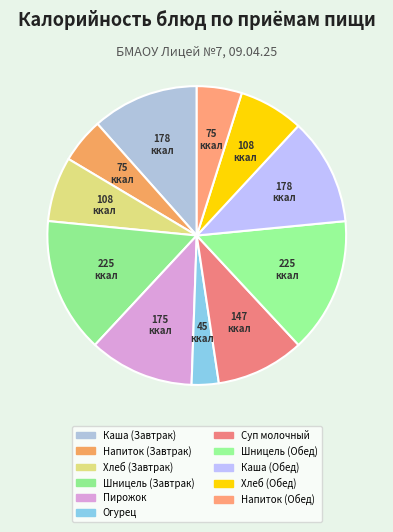

How many slices are in this pie chart?

11